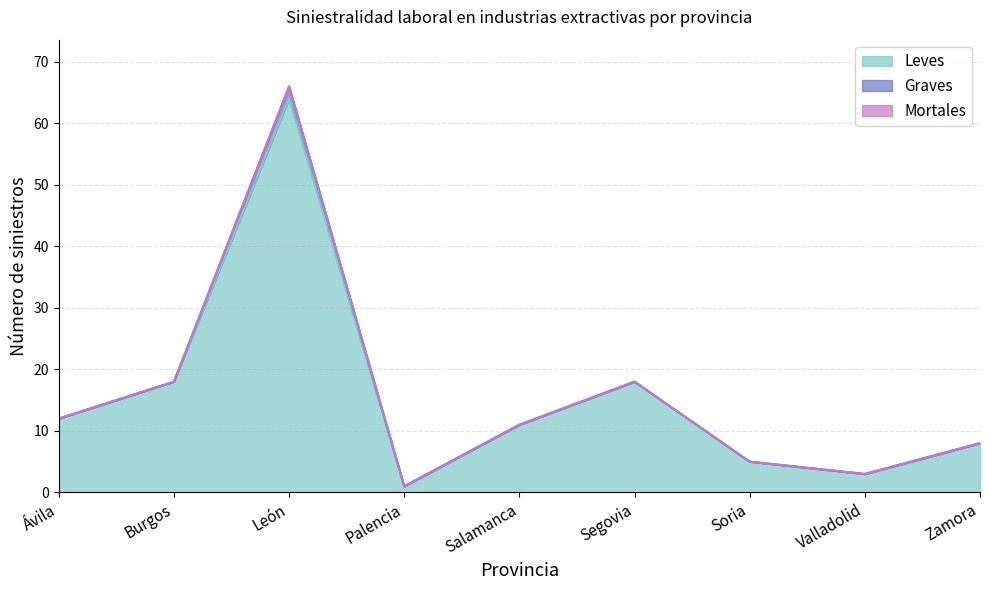

Is the value of Graves at Ávila greater than the value of Mortales at Palencia?

No